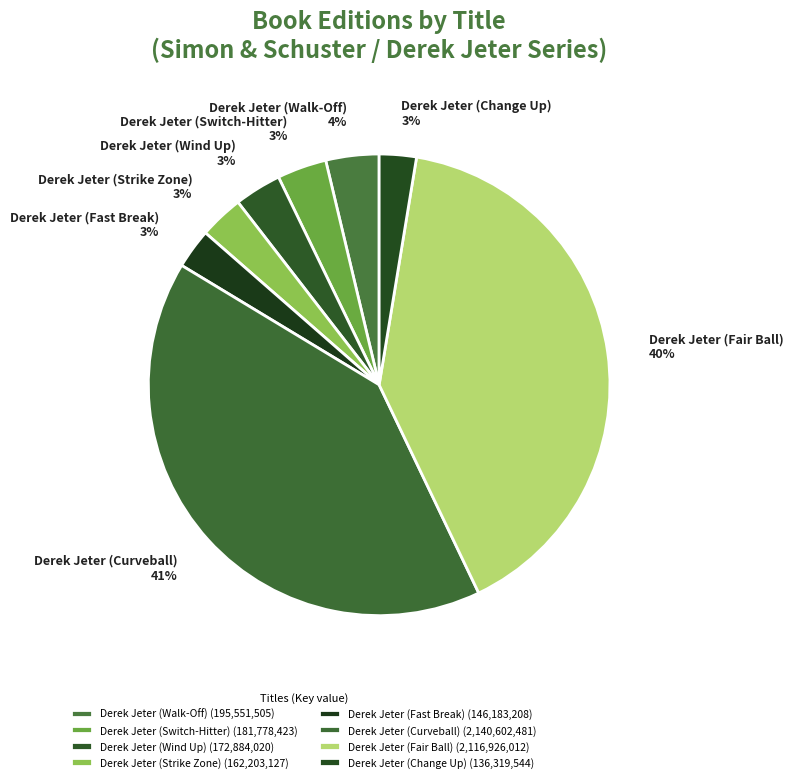

To the nearest percent, what portion does Derek Jeter (Walk-Off) represent?

4%